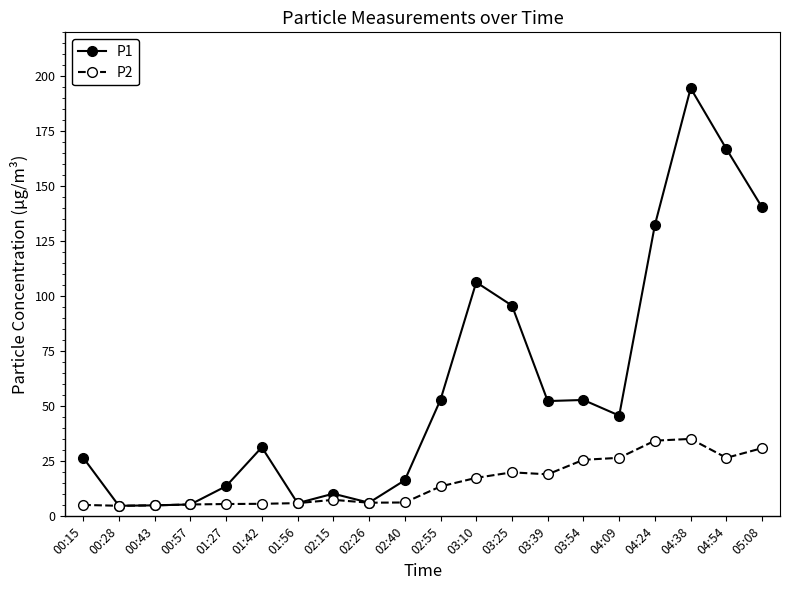

At which category does the chart reach its peak across all series?

04:38